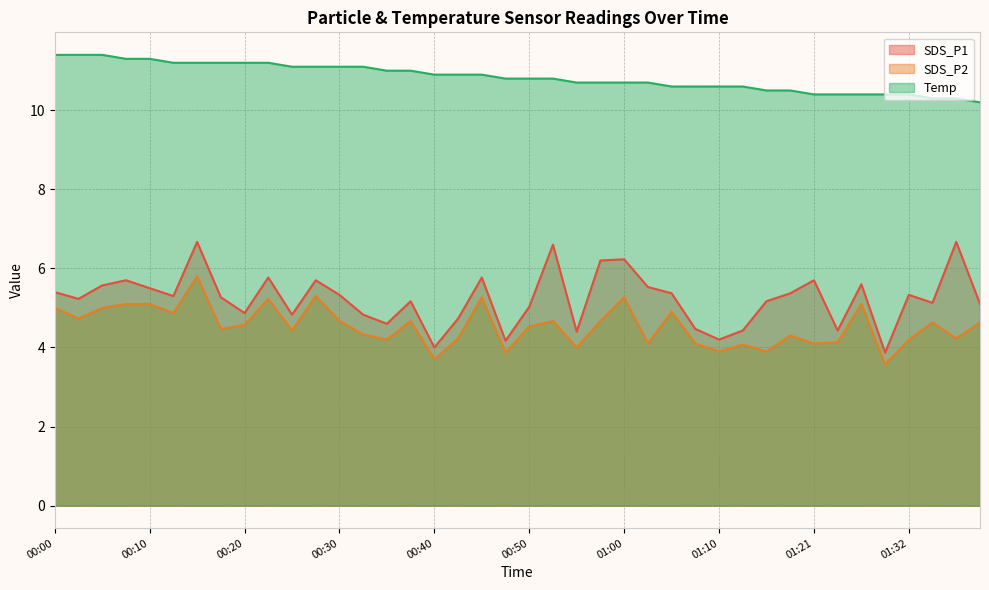

True or false: SDS_P2 and SDS_P1 intersect in this chart.

False